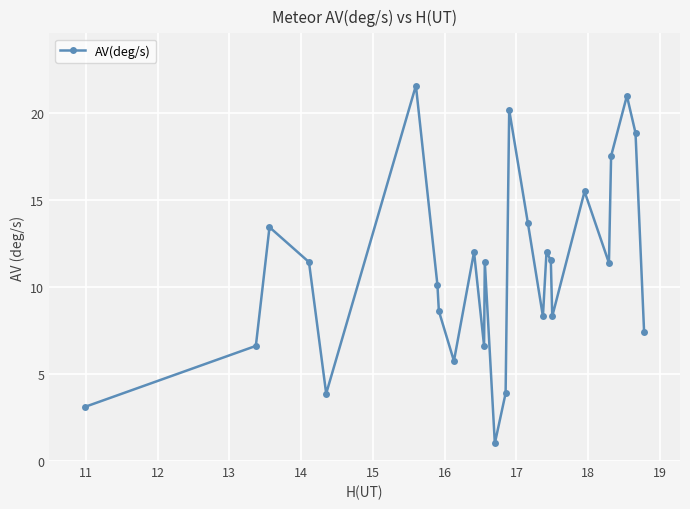

What is the value of the 26th point from the left?

7.4